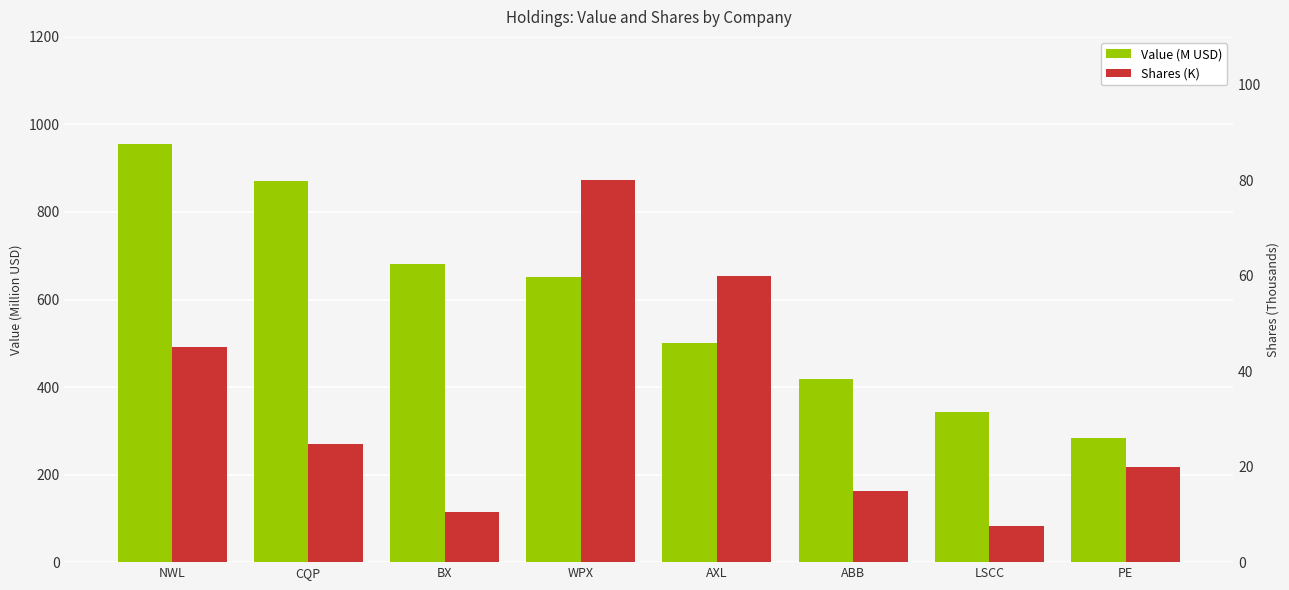

Which series has the largest total across all categories?

Value (M USD)